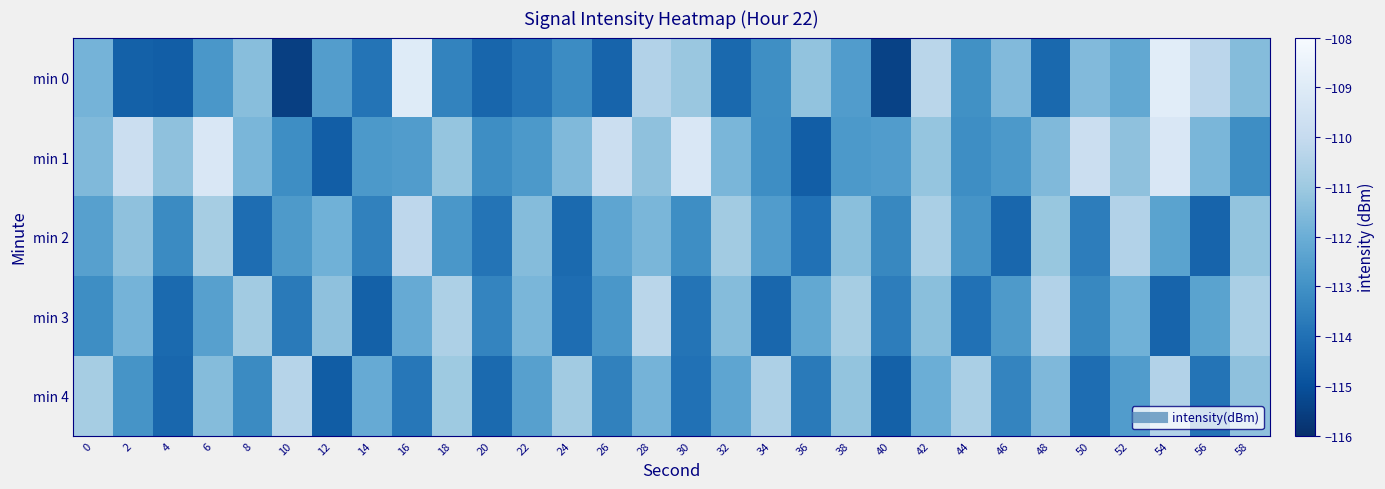

What is the total value across all series at 20?

-568.9